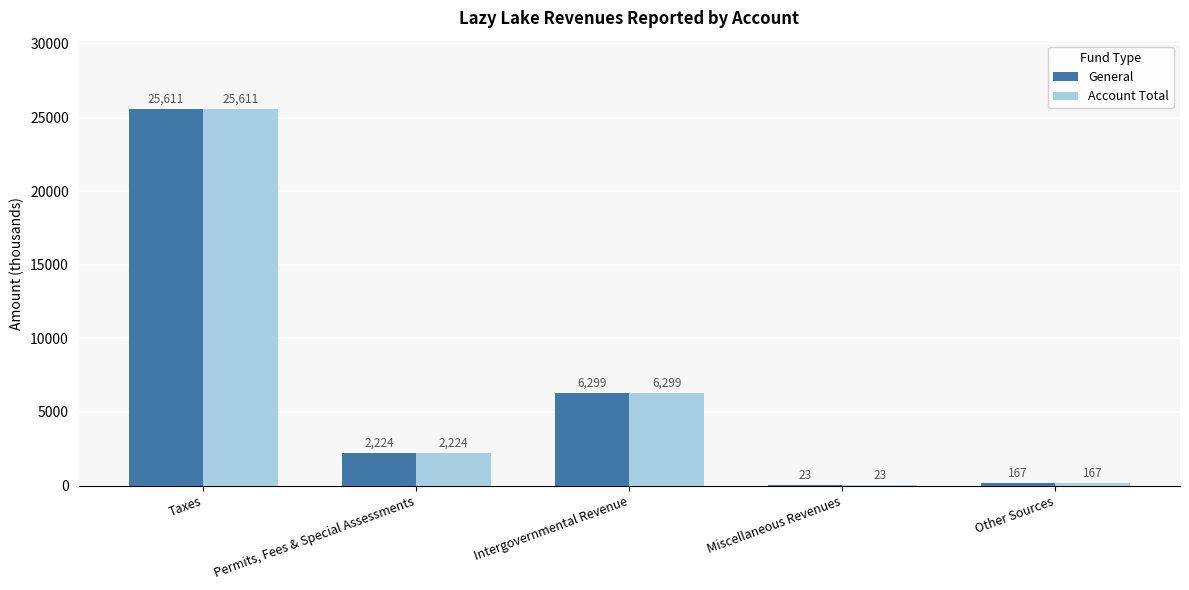

Reading left to right, list all the values displayed in this chart.

General: 25611	2224	6299	23	167
Account Total: 25611	2224	6299	23	167